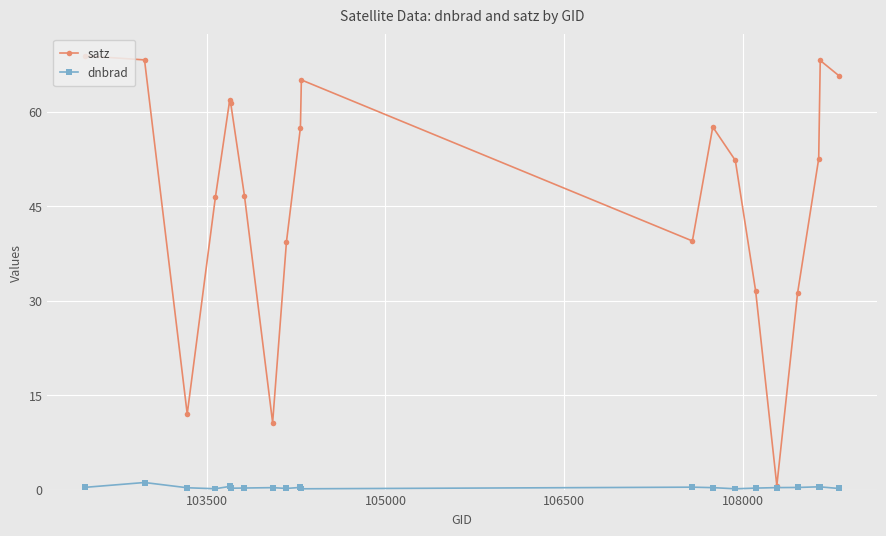

True or false: satz has more than 1 points higher than both neighbors.

True